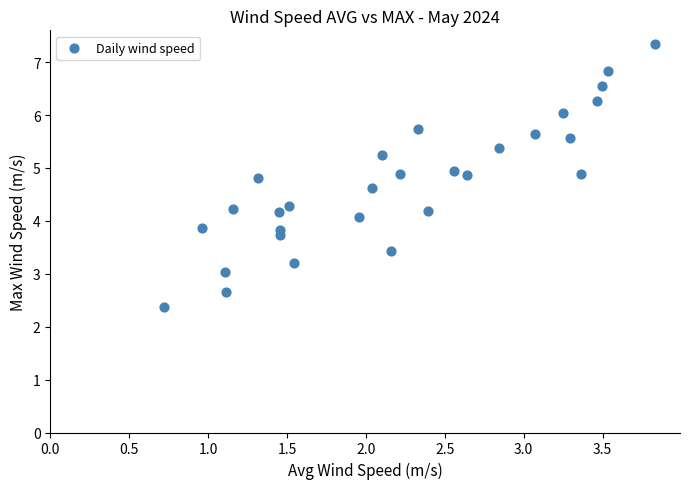

List the coordinates of all points as (X, Y) pairs, reading left to right.

(0.7, 2.4)  (1.0, 3.9)  (1.1, 3.0)  (1.1, 2.7)  (1.2, 4.2)  (1.3, 4.8)  (1.5, 4.2)  (1.5, 3.7)  (1.5, 3.8)  (1.5, 4.3)  (1.5, 3.2)  (2.0, 4.1)  (2.0, 4.6)  (2.1, 5.2)  (2.2, 3.4)  (2.2, 4.9)  (2.3, 5.7)  (2.4, 4.2)  (2.6, 4.9)  (2.6, 4.9)  (2.8, 5.4)  (3.1, 5.7)  (3.2, 6.0)  (3.3, 5.6)  (3.4, 4.9)  (3.5, 6.3)  (3.5, 6.6)  (3.5, 6.8)  (3.8, 7.4)